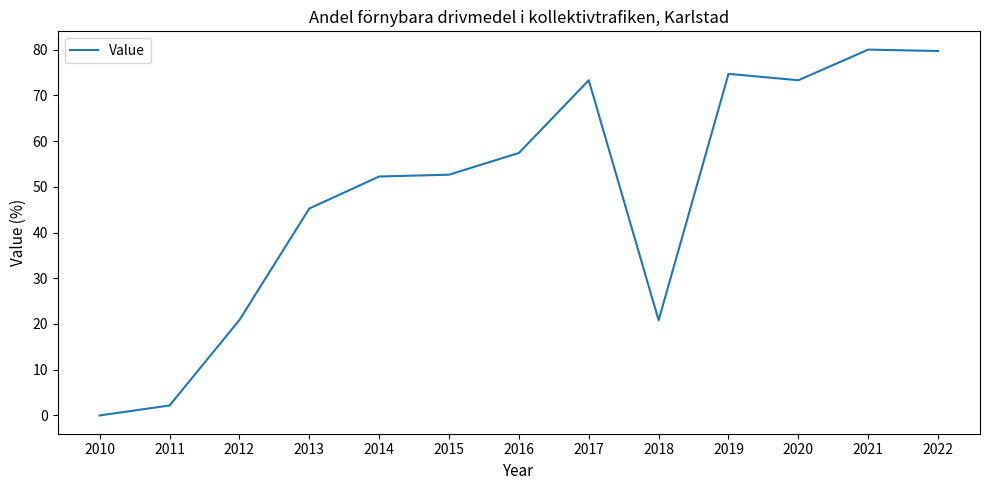

What is the sum of the values at 2012 and 2018?

41.7